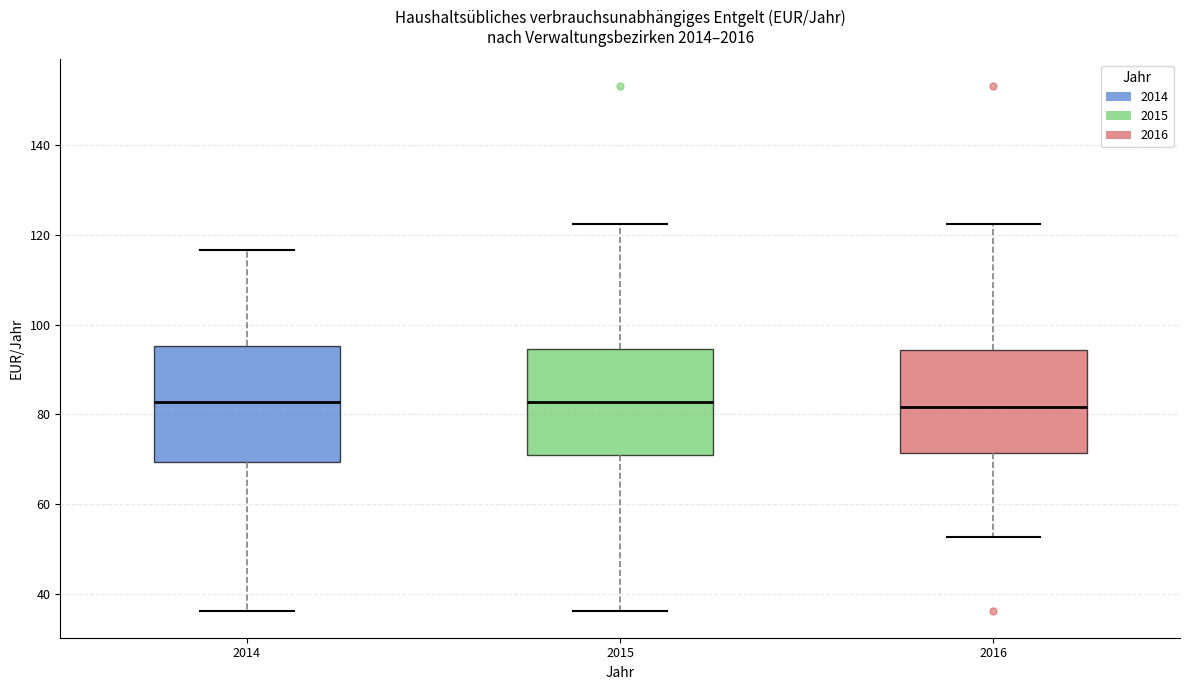

Reading left to right, transcribe this box plot: for each box, give where its median line is, the range the box spans, and where its two whiskers end, as read against the y-axis. The values are not printed on the chart, so give them approximately, as read against the axis.

2014: median 82, box 70 to 96, whiskers 36 to 116
2015: median 82, box 70 to 94, whiskers 36 to 122
2016: median 82, box 72 to 94, whiskers 52 to 122